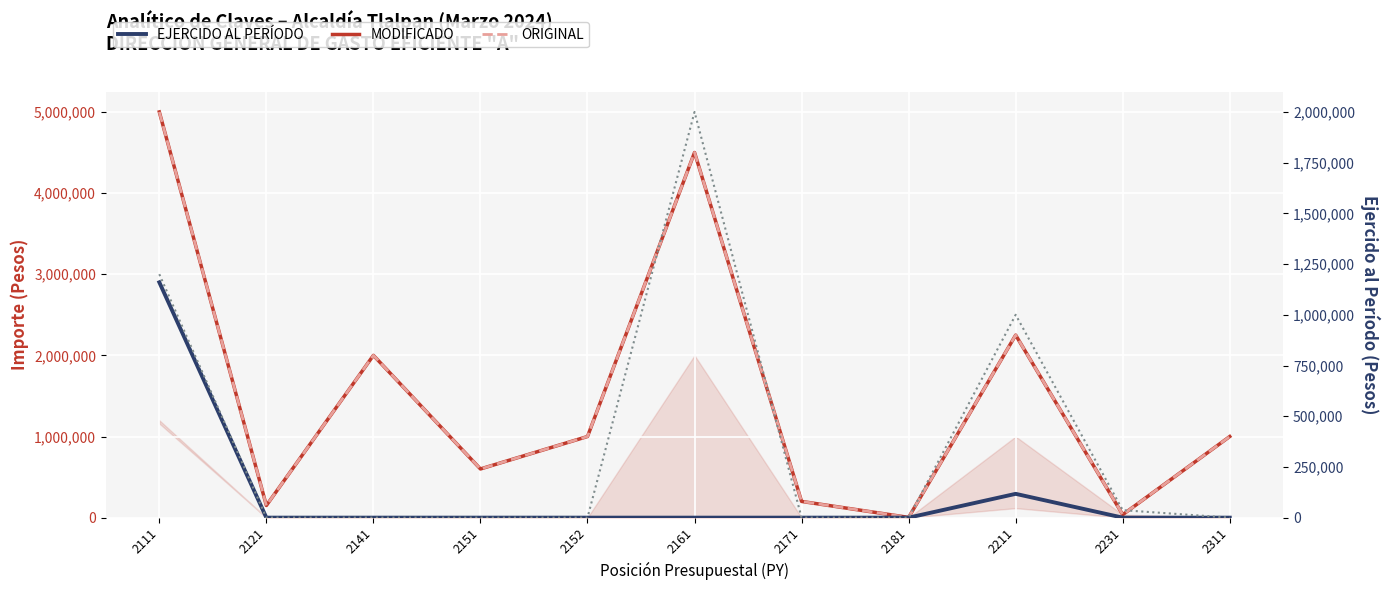

Which series changed the most between 2151 and 2311?

MODIFICADO